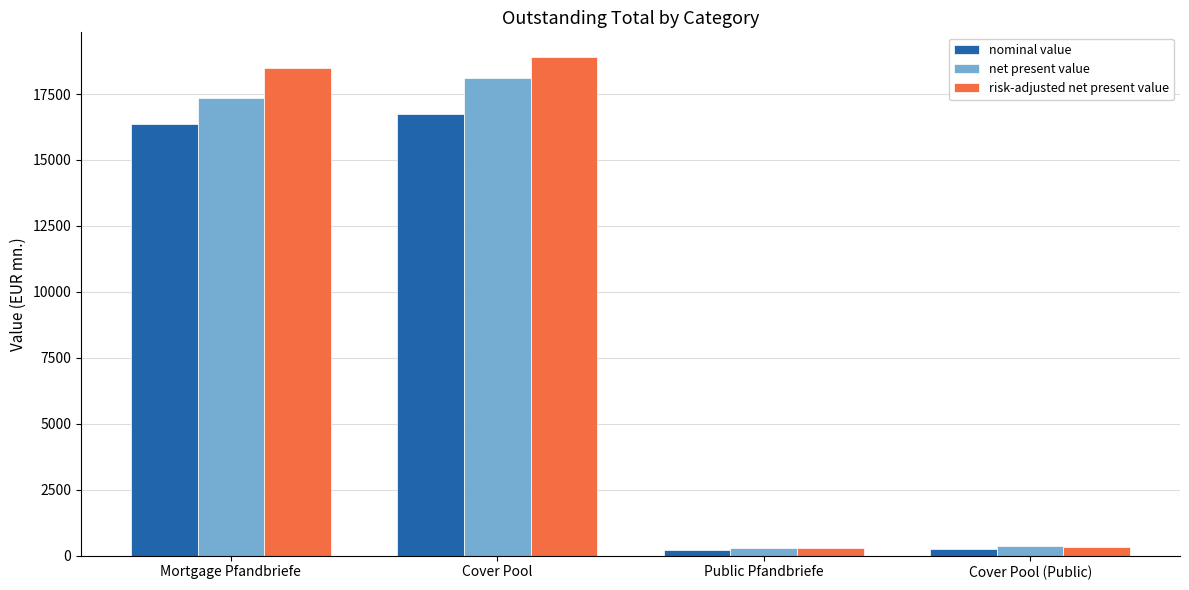

How many data points in net present value are above 17360?

2